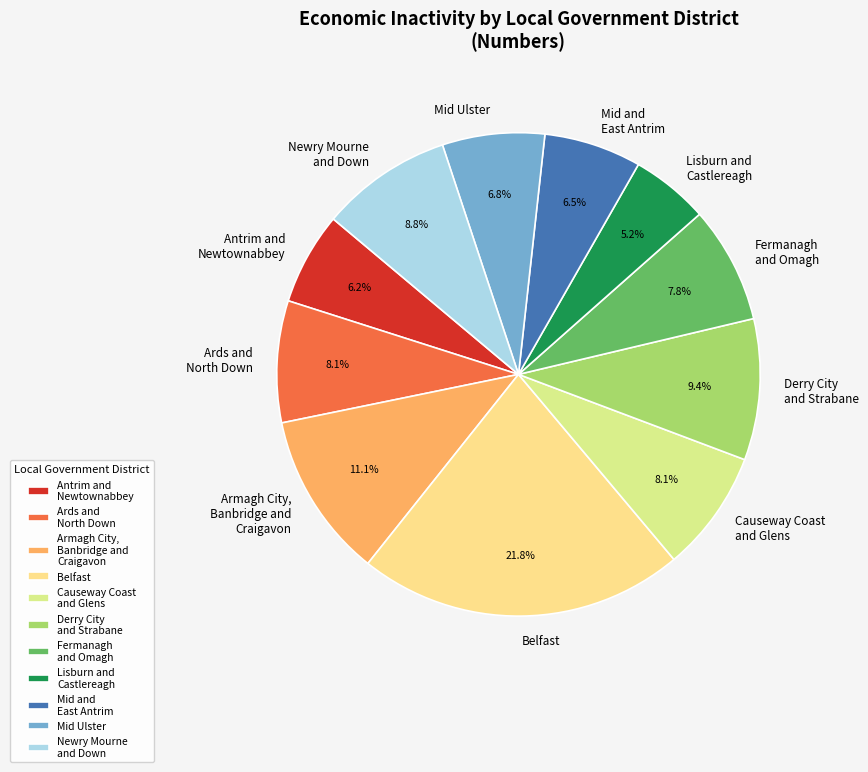

Does any single category account for the majority?

No